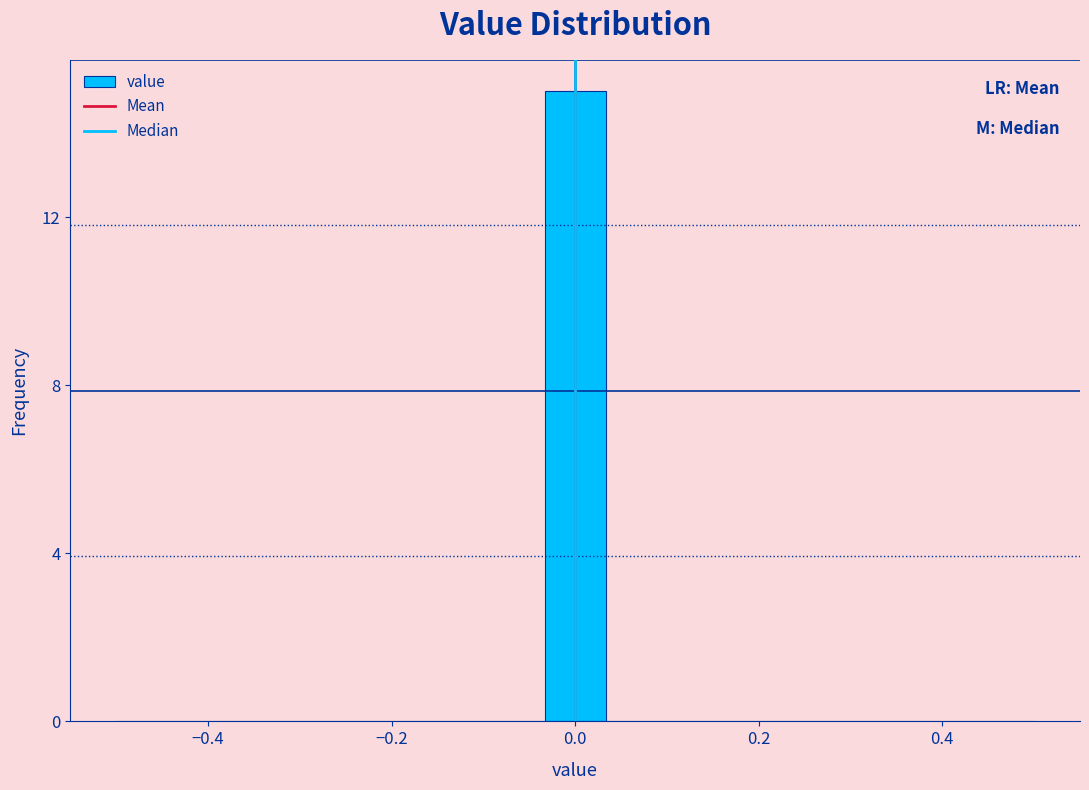

Around what value on the x-axis is the tallest bar? Give the approximate position of its centre, as read against the axis.

0.00